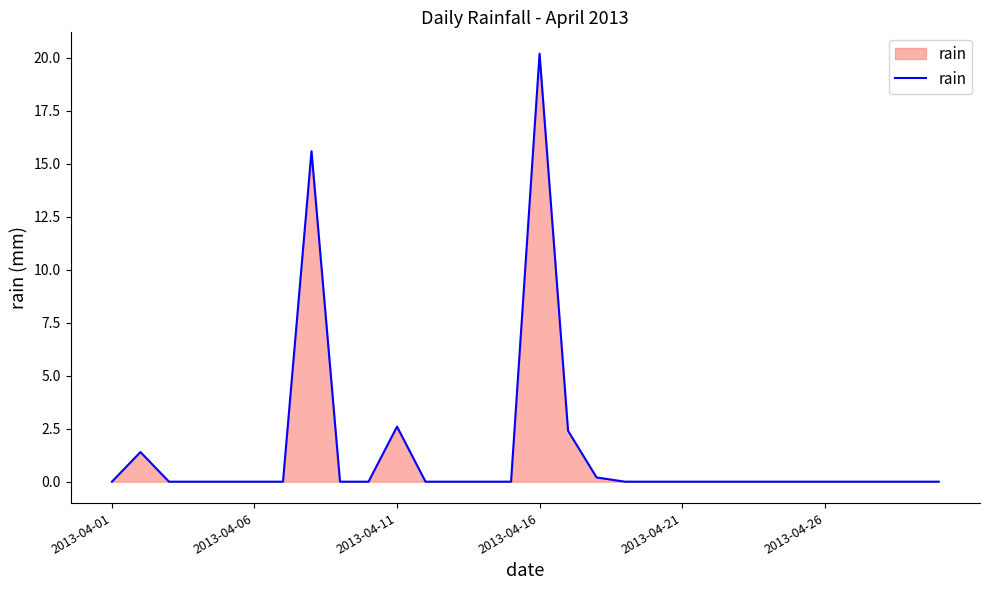

What is the greatest value displayed?

20.2